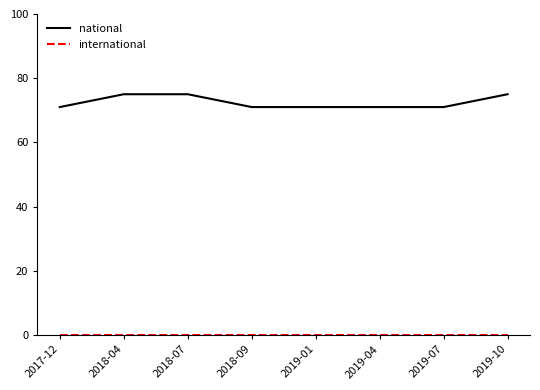

Is it true that national equals 49 at 2018-04?

False